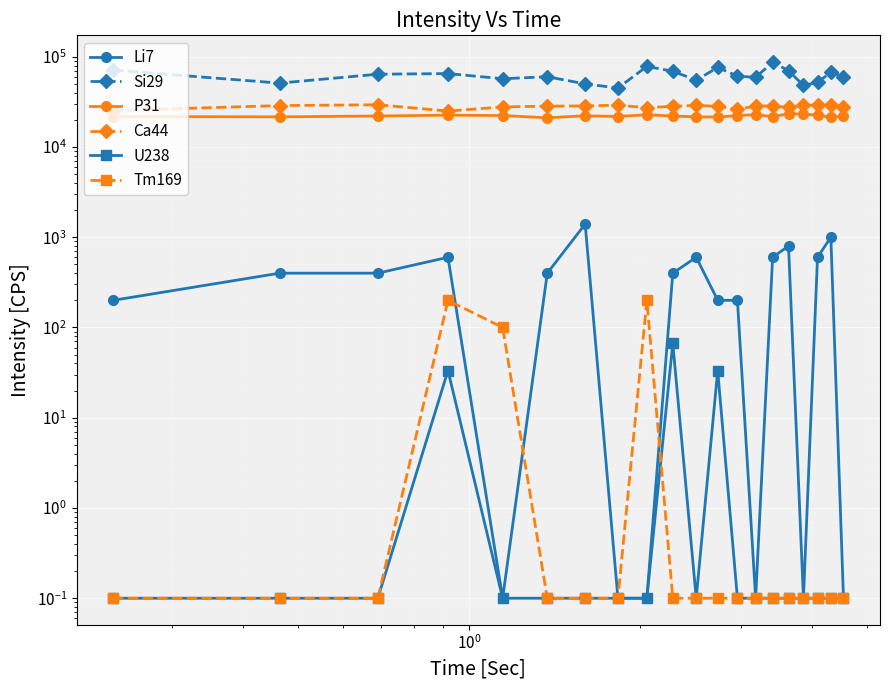

True or false: P31 has more than 2 points higher than both neighbors.

True